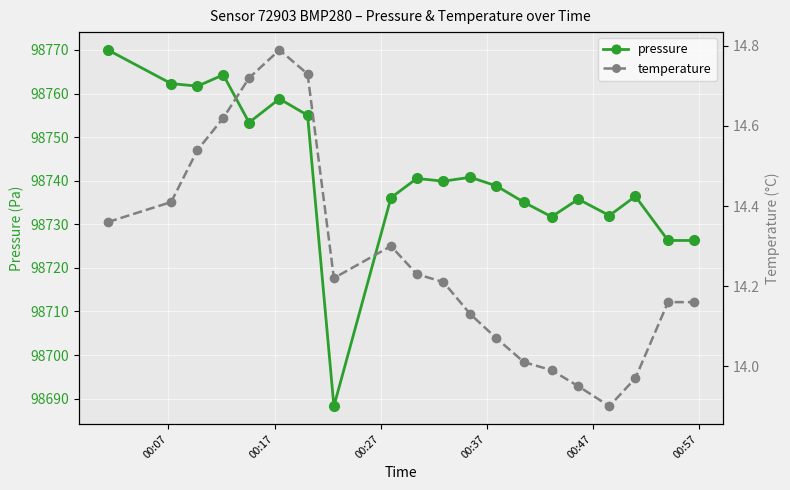

In temperature, how many points are higher than both neighbors (excluding endpoints)?

2